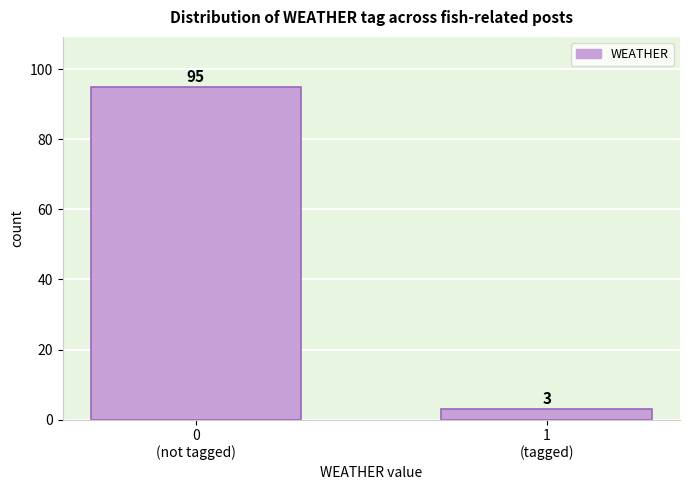

Reading right to left, what are all the values shown in this chart?

3	95